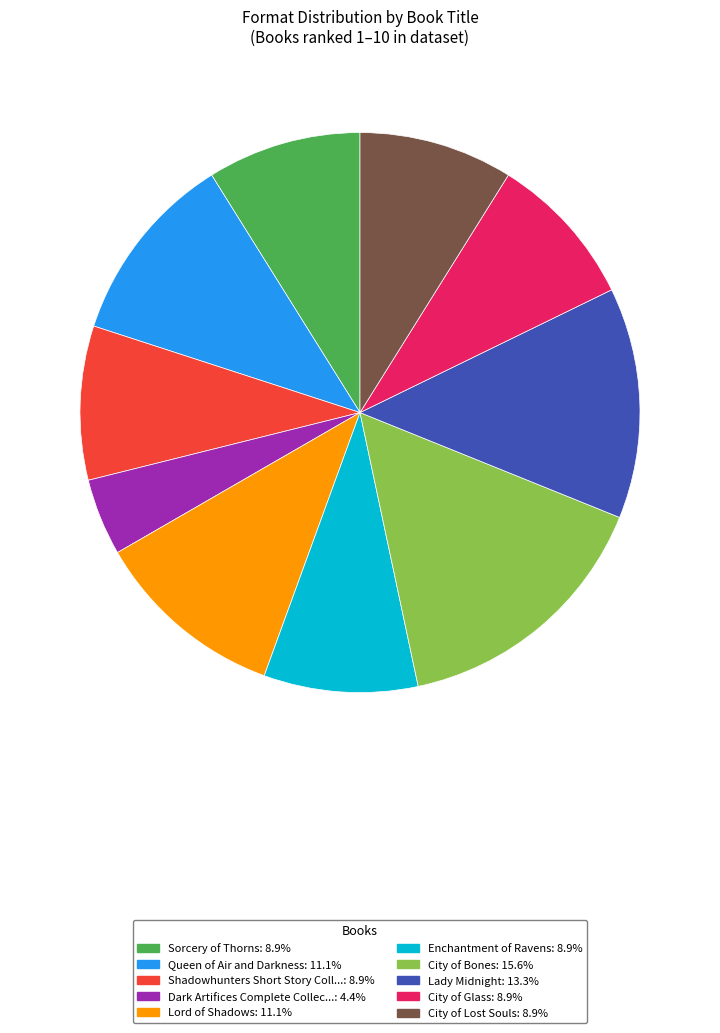

Count the number of slices in the pie.

10